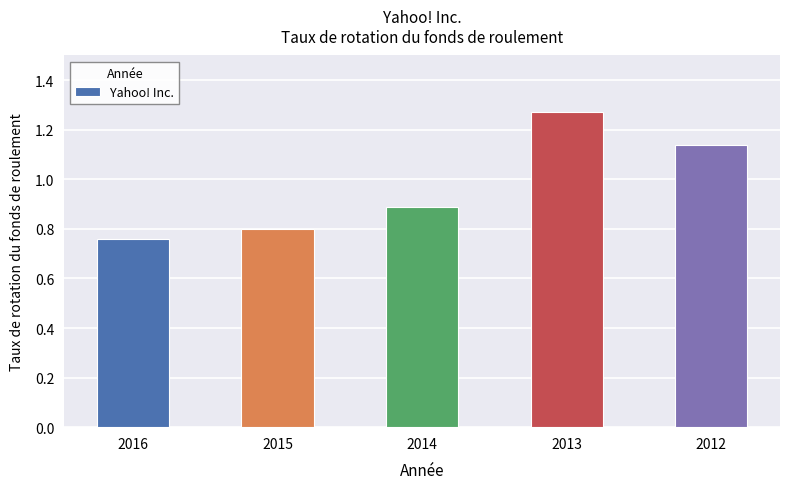

Rank the categories by value from lowest to highest.

2016, 2015, 2014, 2012, 2013